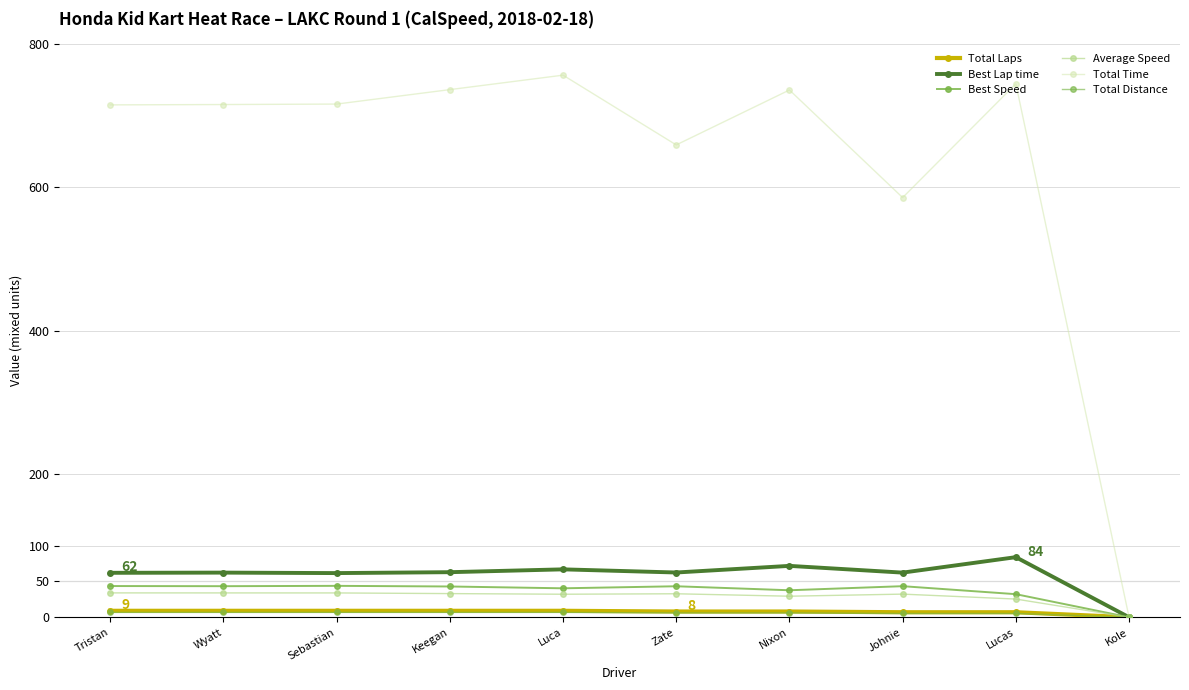

Which series has the largest range (max minus min)?

Total Time